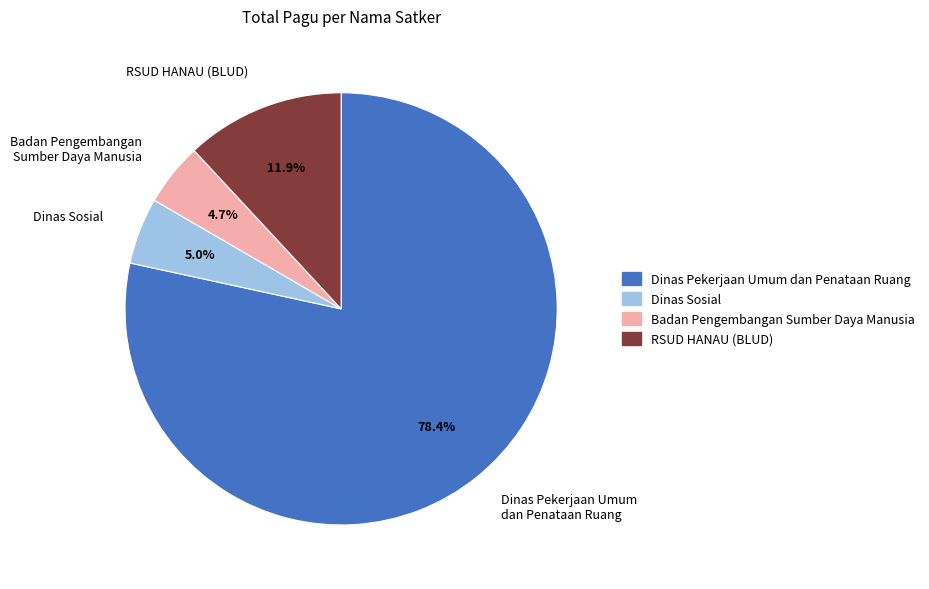

How much of the chart is everything except Badan Pengembangan Sumber Daya Manusia?

95.3%